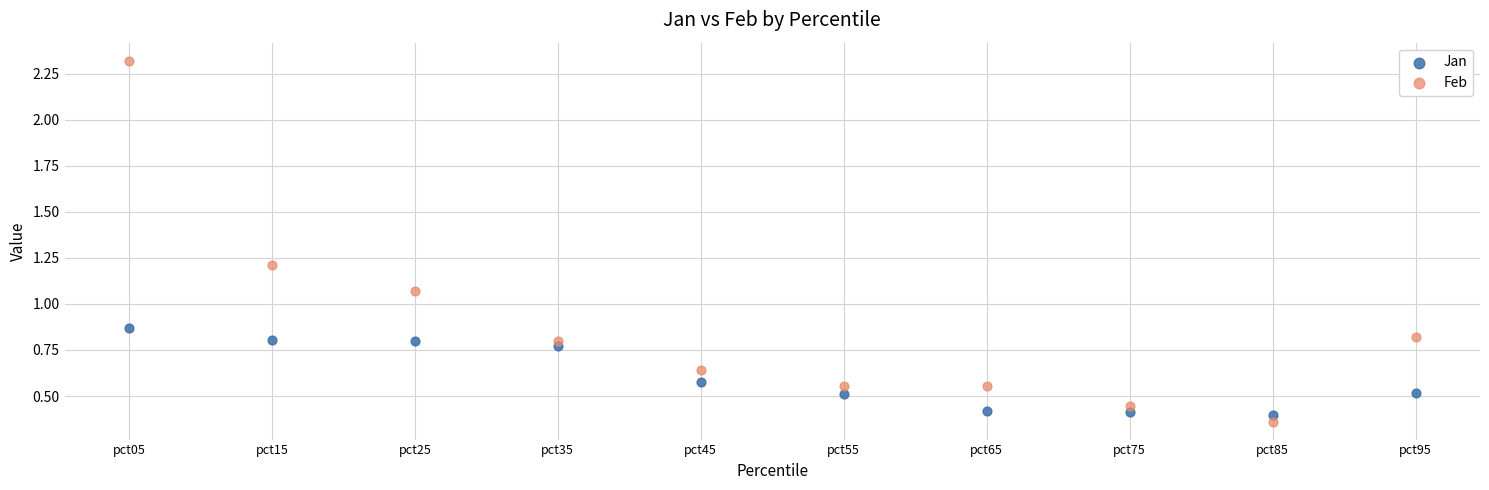

Which series has the widest spread of Y values?

Feb